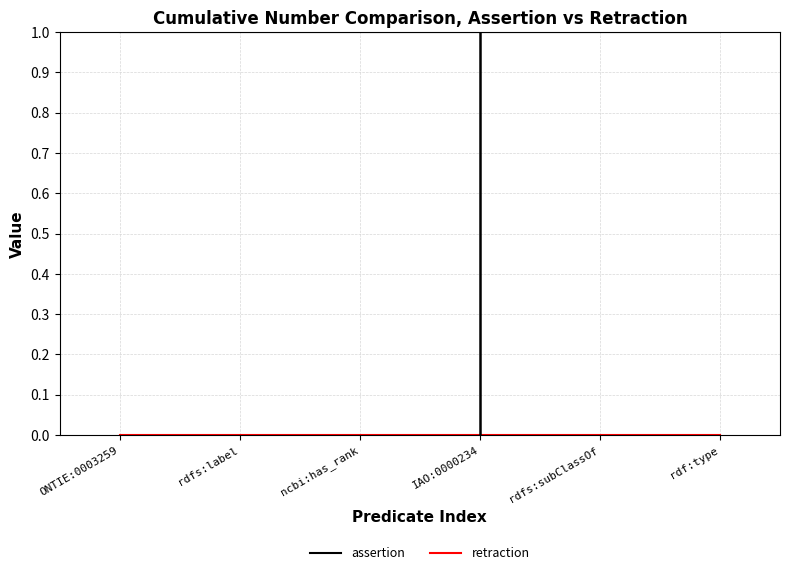

Which series has the largest total across all categories?

assertion